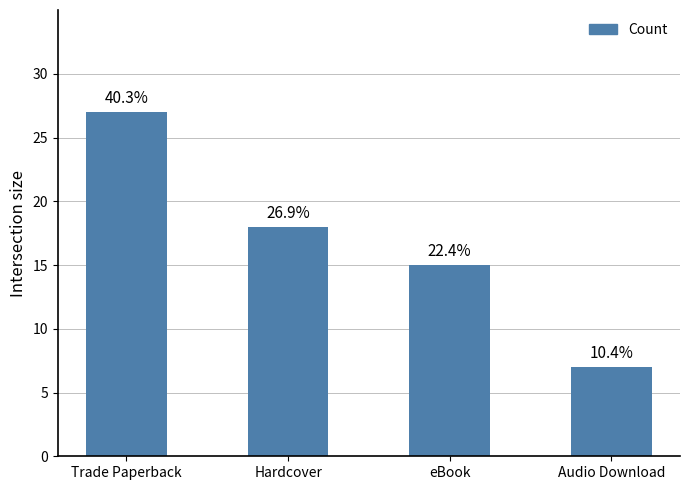

What is the sum of all values?

67